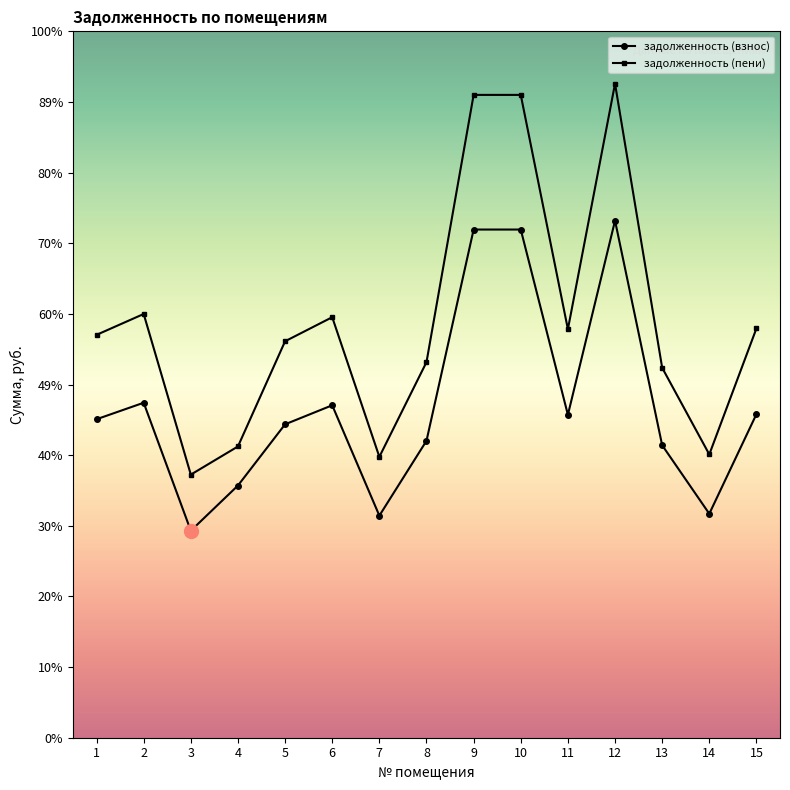

True or false: задолженность (взнос) and задолженность (пени) cross at least once.

False